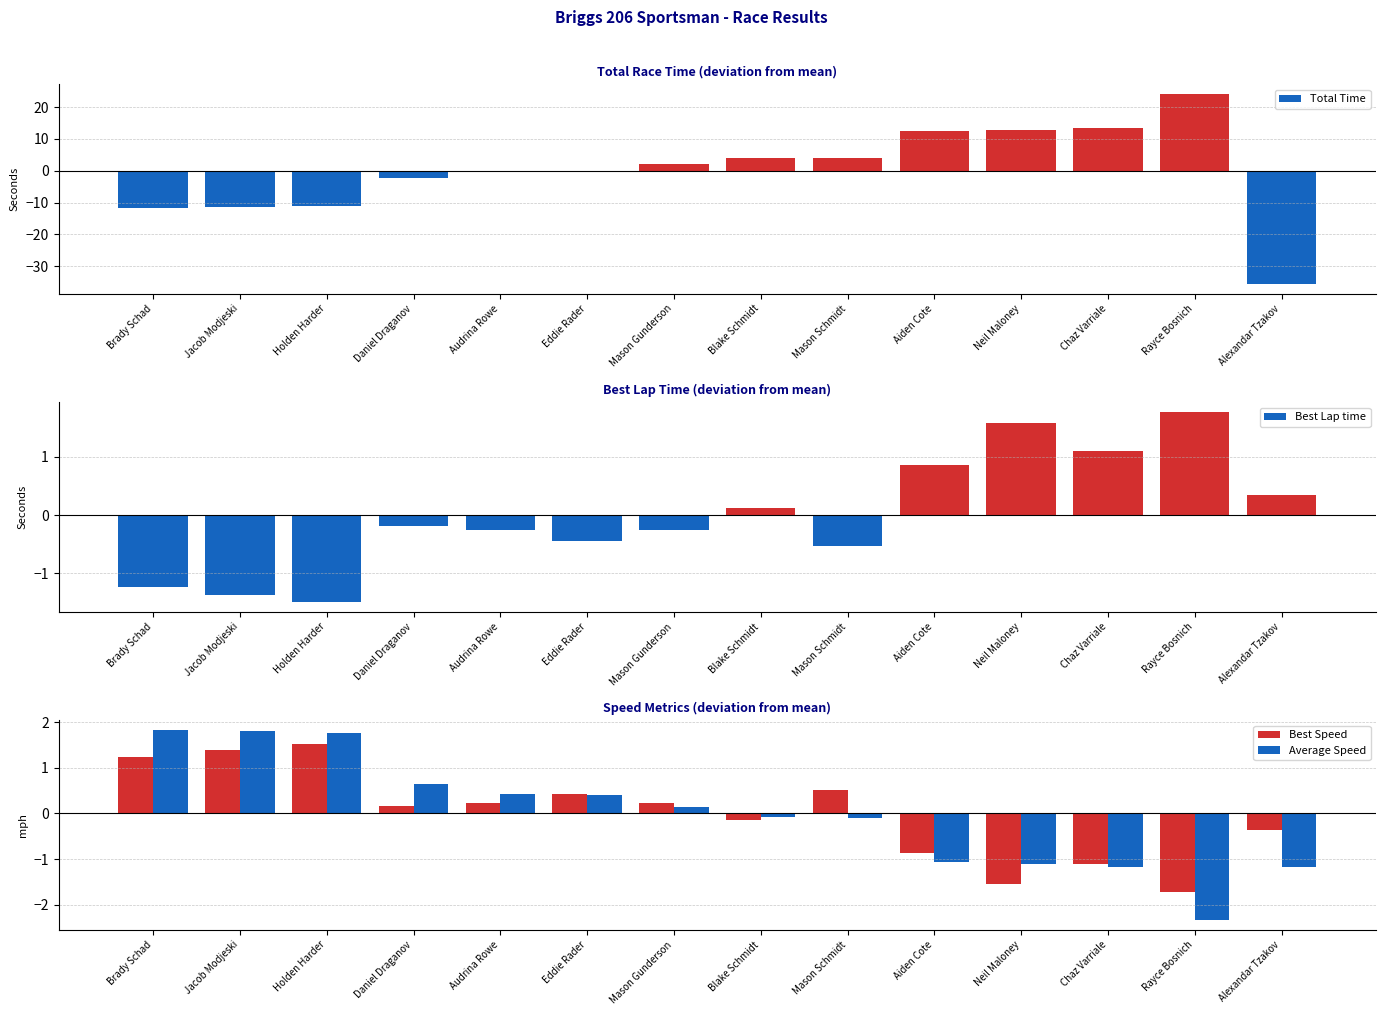

Rank the categories by Best Lap time value from lowest to highest.

Holden Harder, Jacob Modjeski, Brady Schad, Mason Schmidt, Eddie Rader, Audrina Rowe, Mason Gunderson, Daniel Draganov, Blake Schmidt, Alexandar Tzakov, Aiden Cote, Chaz Varriale, Neil Maloney, Rayce Bosnich